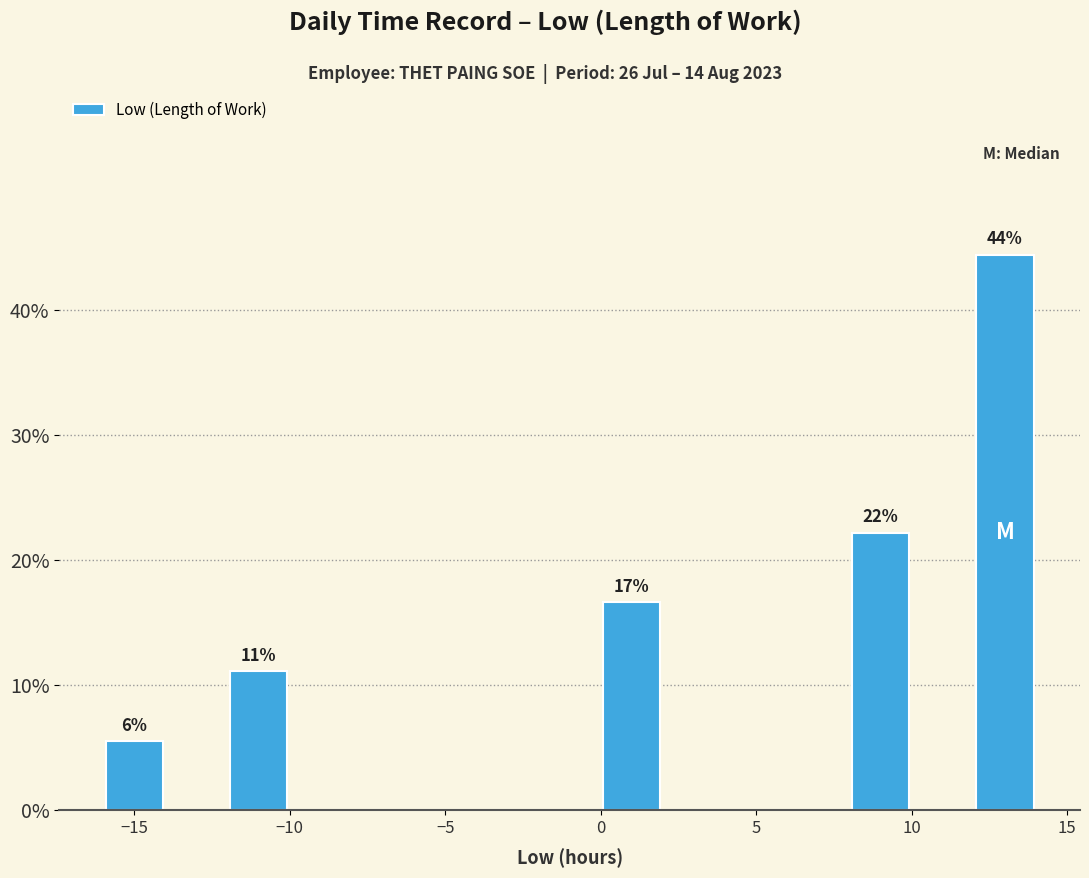

Which range on the x-axis has the tallest bar?

12 to 14